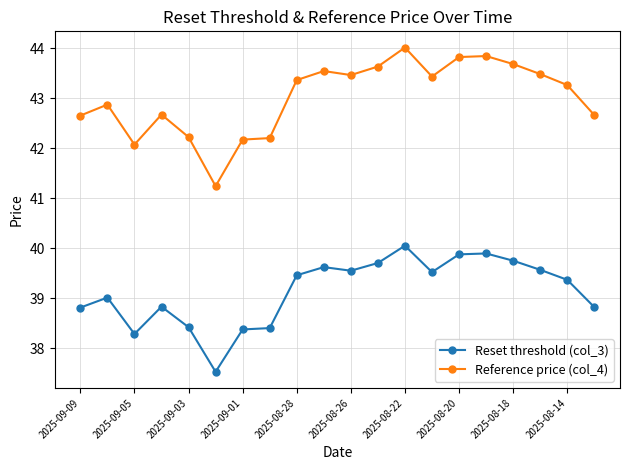

What is the value of the Reference price (col_4) point at the 3rd from the left?

42.1